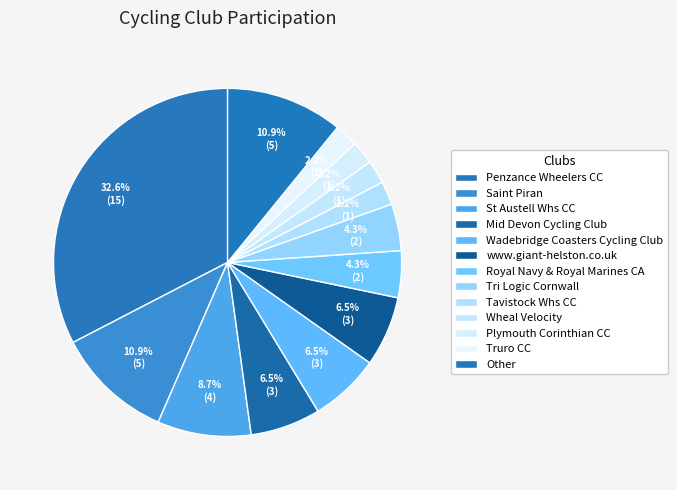

How many segments does this pie chart have?

13